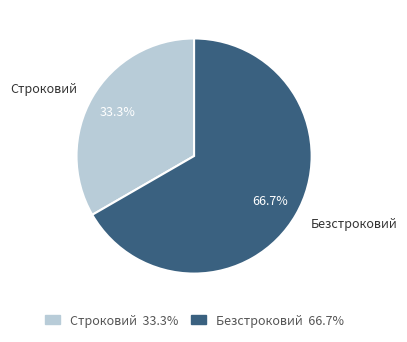

To the nearest percent, what percentage of the pie is Безстроковий?

67%